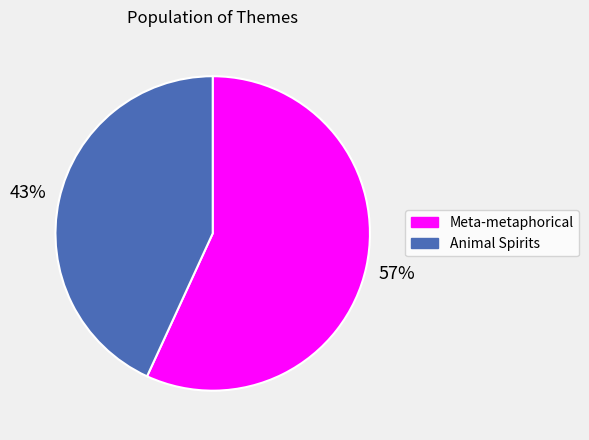

To the nearest percent, what is the average slice percentage?

50%